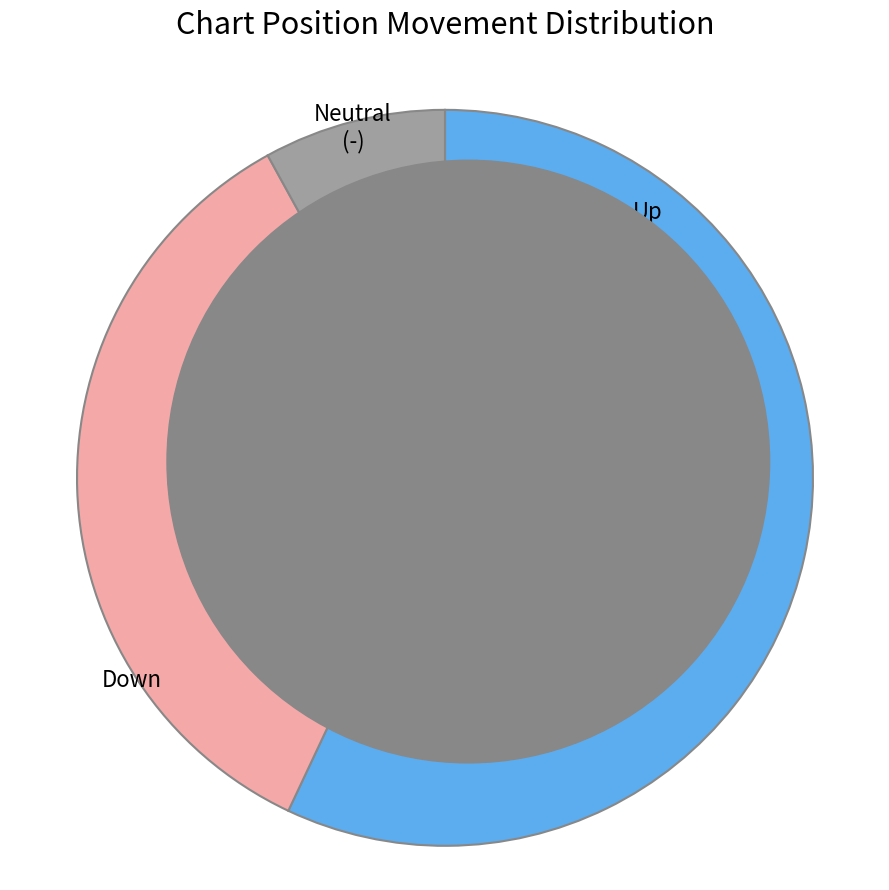

How much of the chart is everything except Neutral (-)?

92.0%